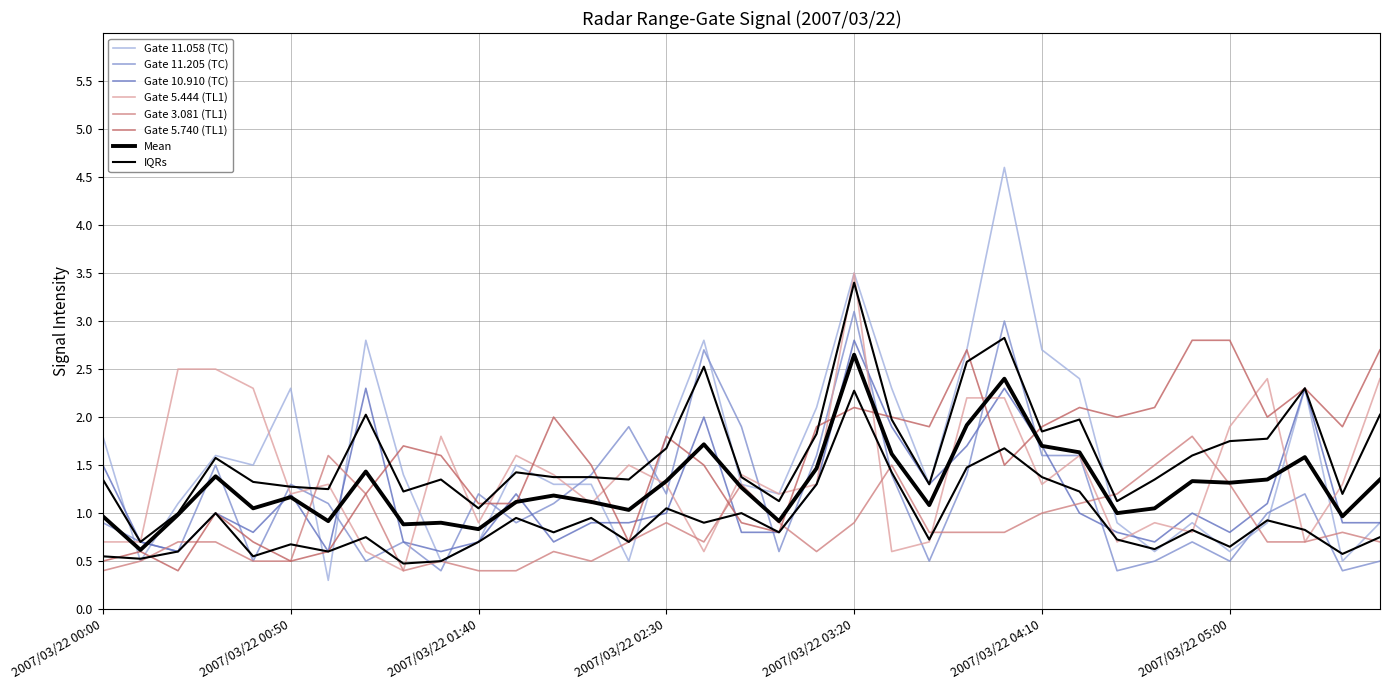

What is the difference between the maximum and minimum values in the  10.910 series?

2.2